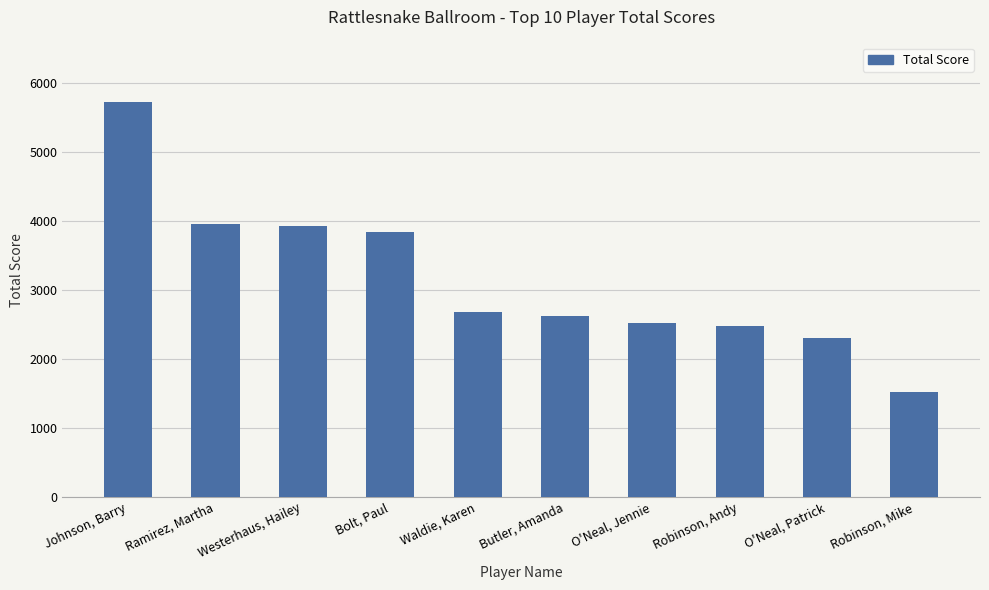

Is it true that the value at Bolt, Paul is 5160?

False